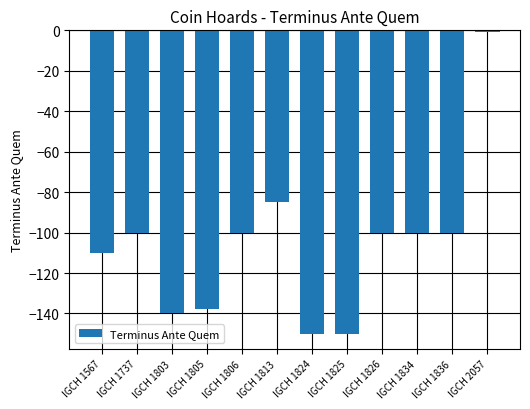

What is the smallest value displayed?

-150